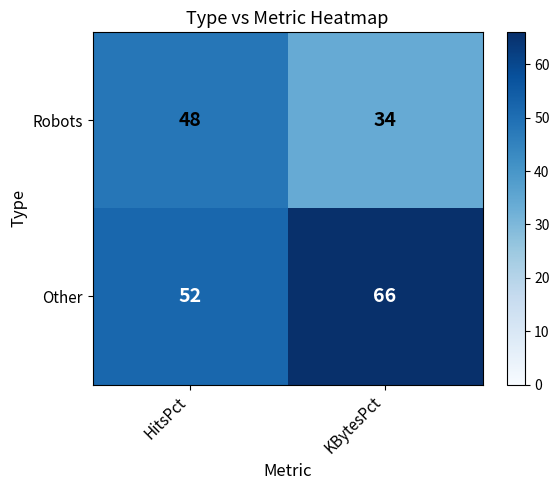

How many data points does each series have?

2